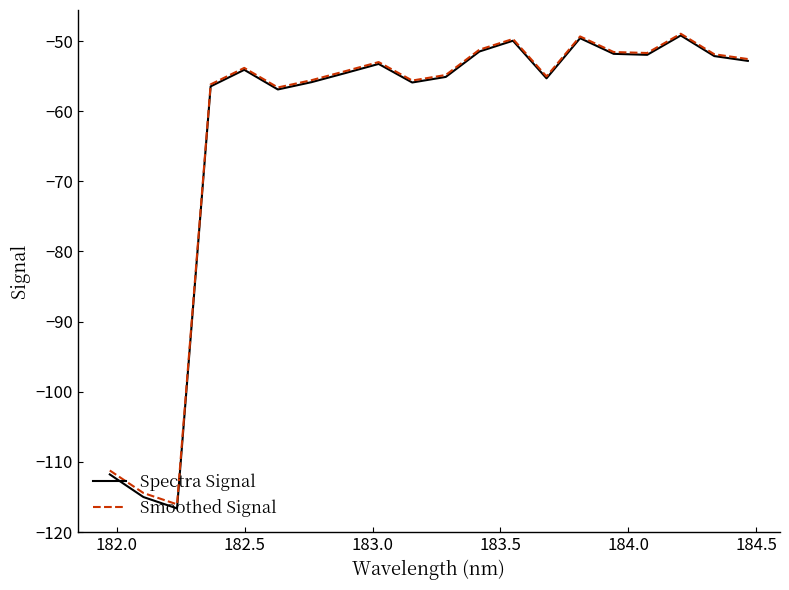

Which series has the largest range (max minus min)?

Spectra Signal